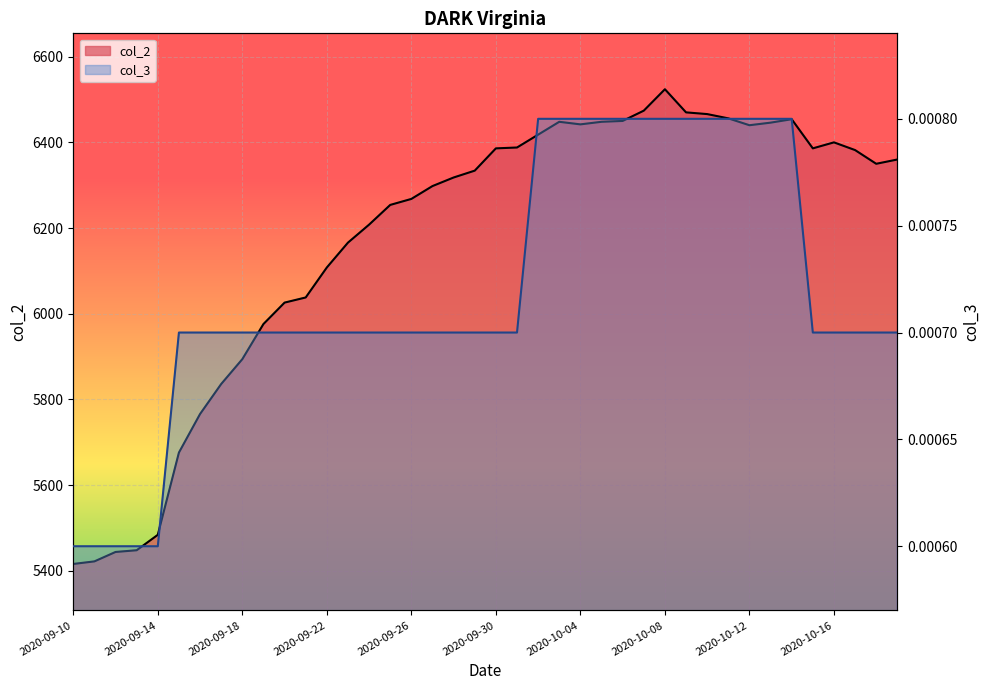

Reading right to left, extract all data points from this chart.

col_2: 6360.0	6350.0	6382.0	6400.0	6386.0	6454.0	6446.0	6440.0	6456.0	6466.0	6470.0	6524.0	6474.0	6450.0	6448.0	6442.0	6448.0	6418.0	6388.0	6386.0	6334.0	6318.0	6298.0	6268.0	6254.0	6208.0	6166.0	6108.0	6038.0	6026.0	5976.0	5894.0	5836.0	5766.0	5676.0	5484.0	5448.0	5444.0	5422.0	5416.0
col_3: 0.0	0.0	0.0	0.0	0.0	0.0	0.0	0.0	0.0	0.0	0.0	0.0	0.0	0.0	0.0	0.0	0.0	0.0	0.0	0.0	0.0	0.0	0.0	0.0	0.0	0.0	0.0	0.0	0.0	0.0	0.0	0.0	0.0	0.0	0.0	0.0	0.0	0.0	0.0	0.0